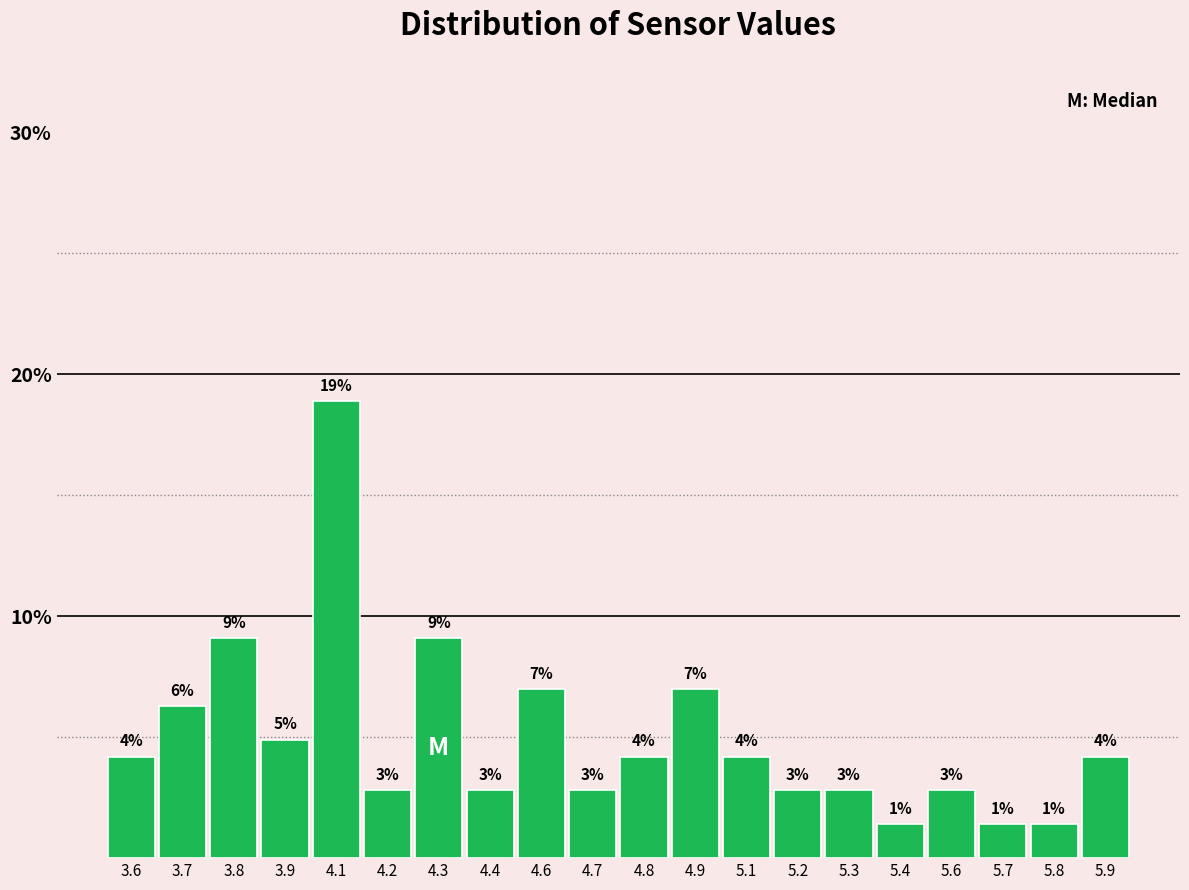

How many bars are there in total?

20